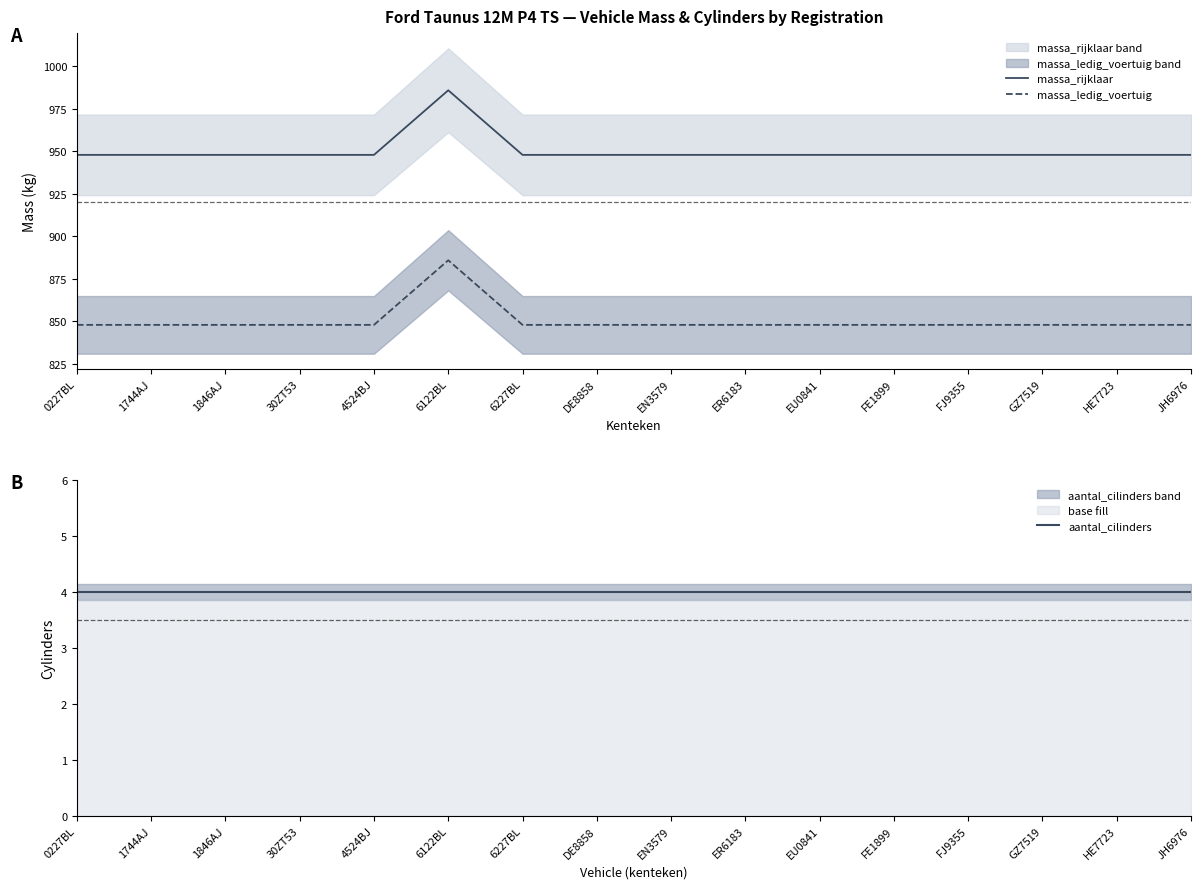

True or false: aantal_cilinders and massa_rijklaar intersect in this chart.

False